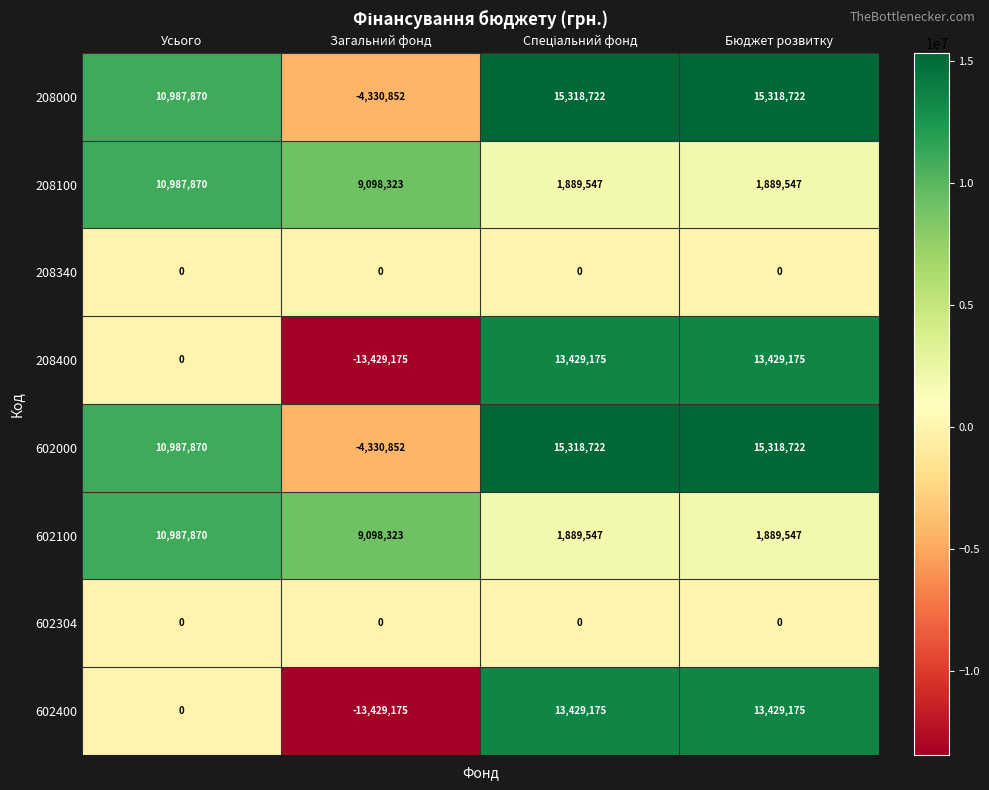

How many distinct data groups are displayed?

8